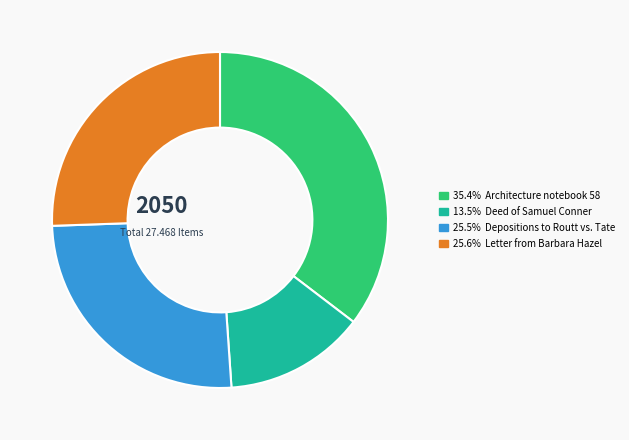

Does any single category account for the majority?

No